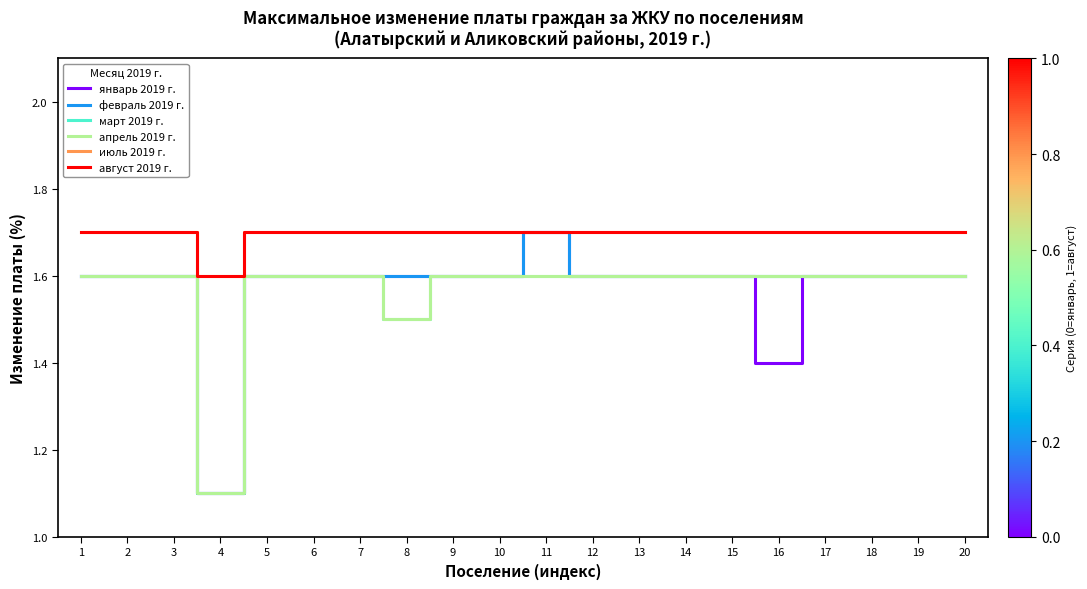

Is this an area chart (filled region under the line)?

No